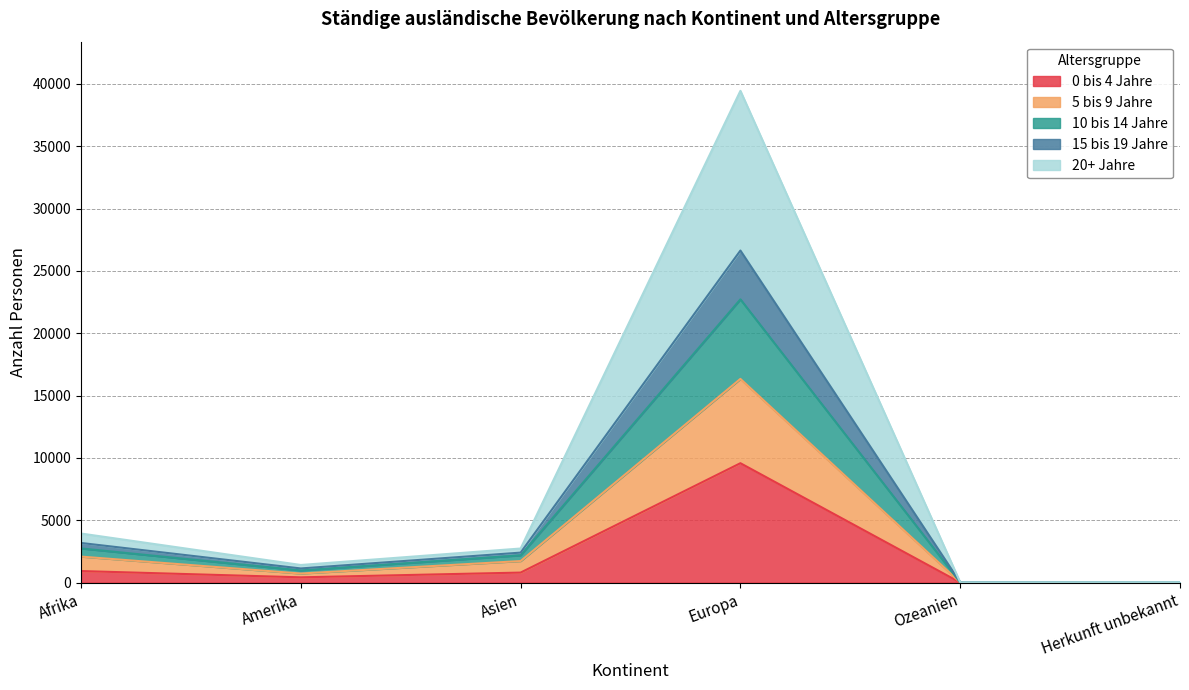

Rank the categories by 15 bis 19 Jahre value from highest to lowest.

Europa, Afrika, Asien, Amerika, Herkunft unbekannt, Ozeanien